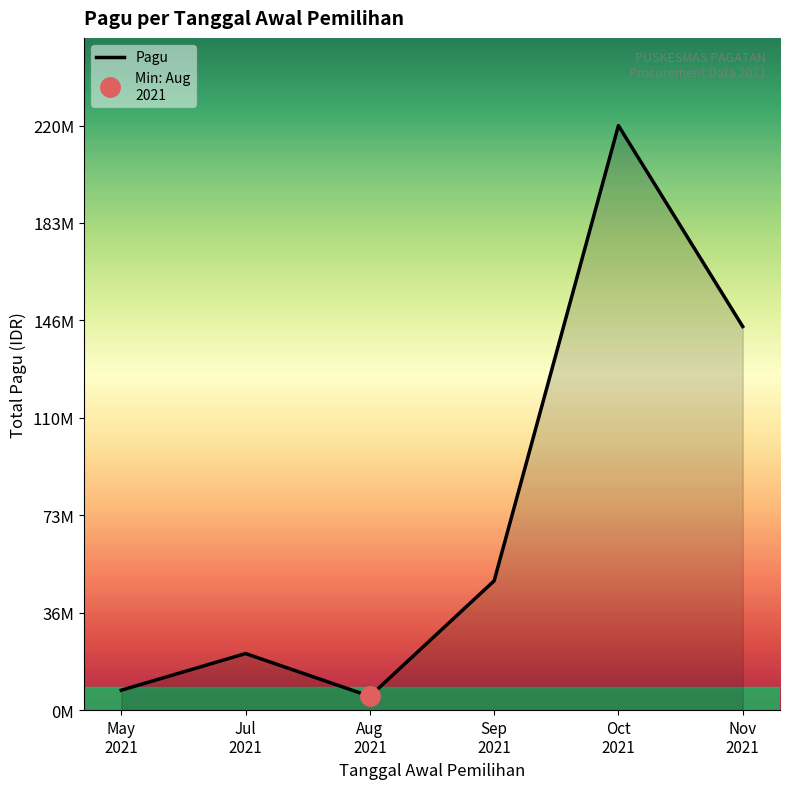

List the labels in order of value, largest first.

Oct
2021, Nov
2021, Sep
2021, Jul
2021, May
2021, Aug
2021